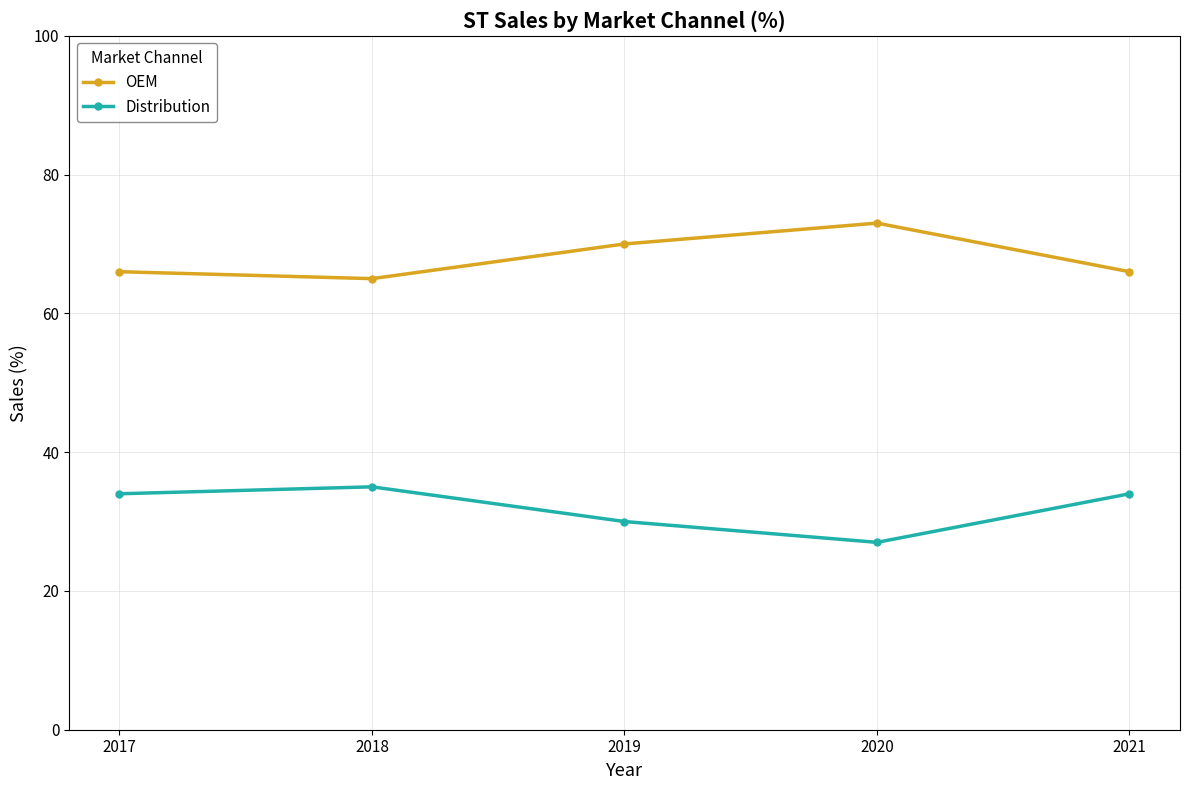

What is the value of the OEM point at the 2nd from the left?

65